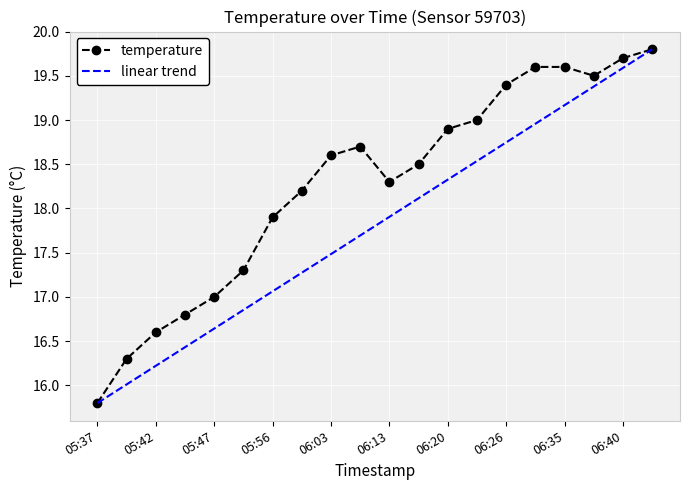

What is the minimum value for linear trend?

15.8